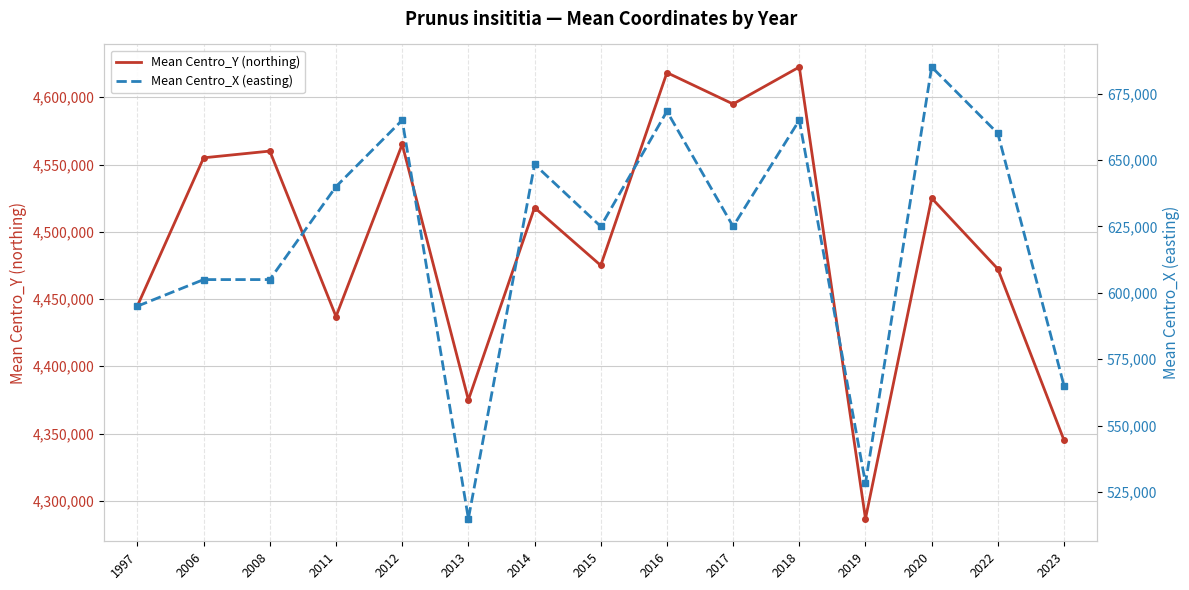

How many lines are shown in the chart?

2